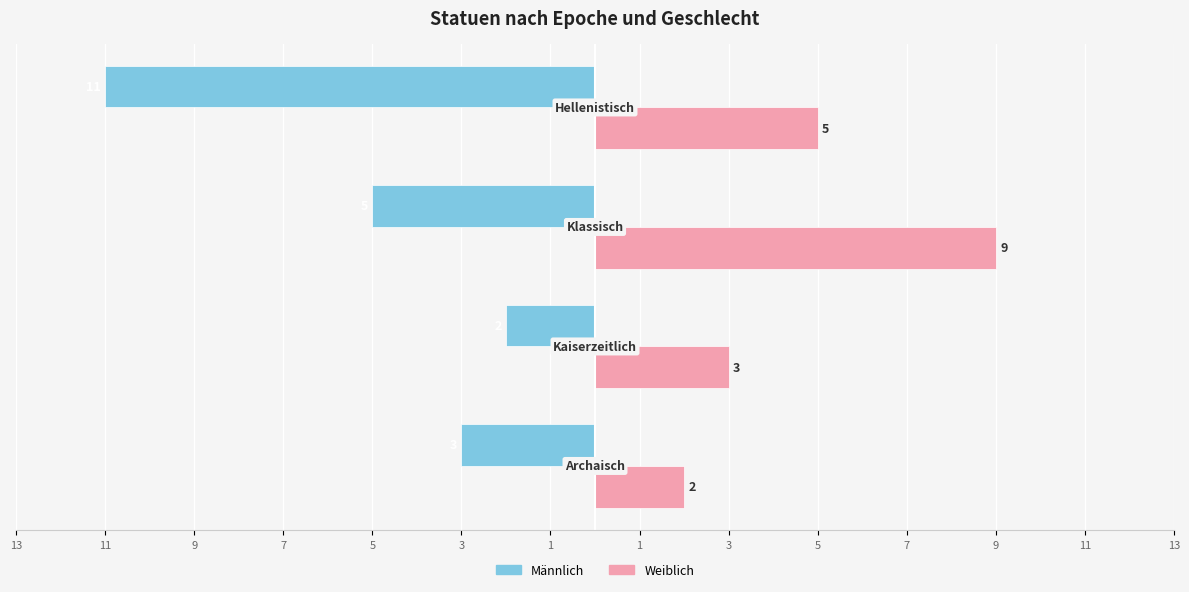

What is the value of the Weiblich bar at the 4th from the left?

5